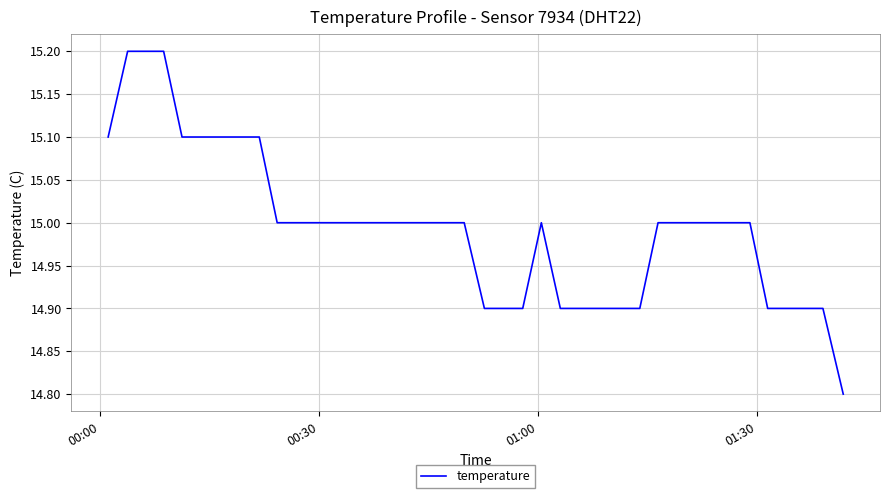

True or false: the data has more than 0 interior local peaks.

True